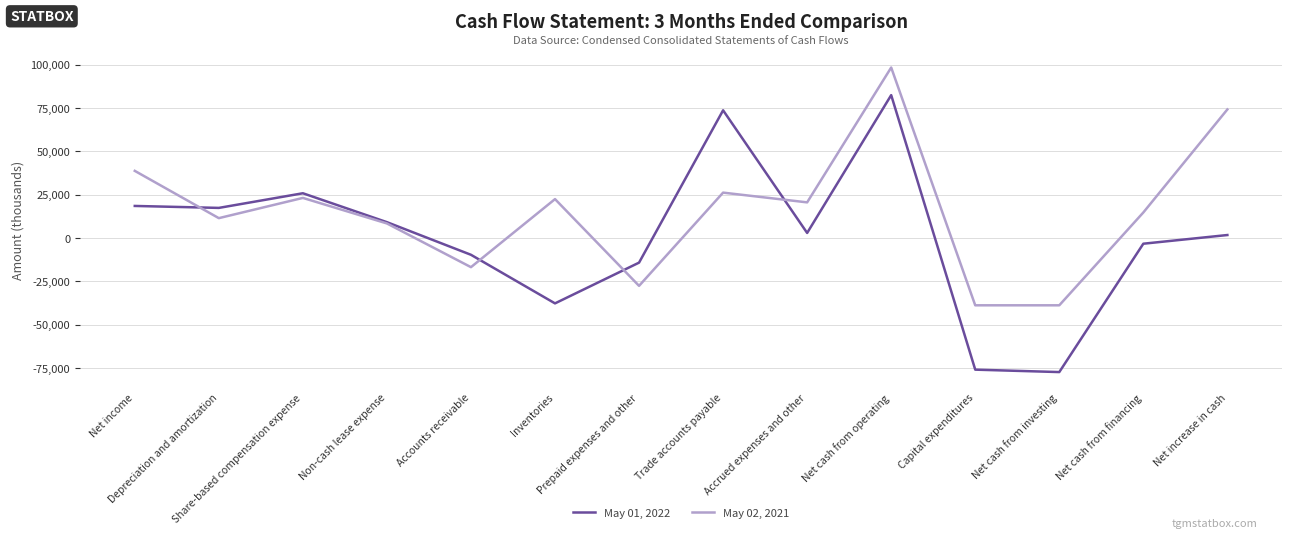

Where is the first local maximum for May 02, 2021?

Share-based compensation expense